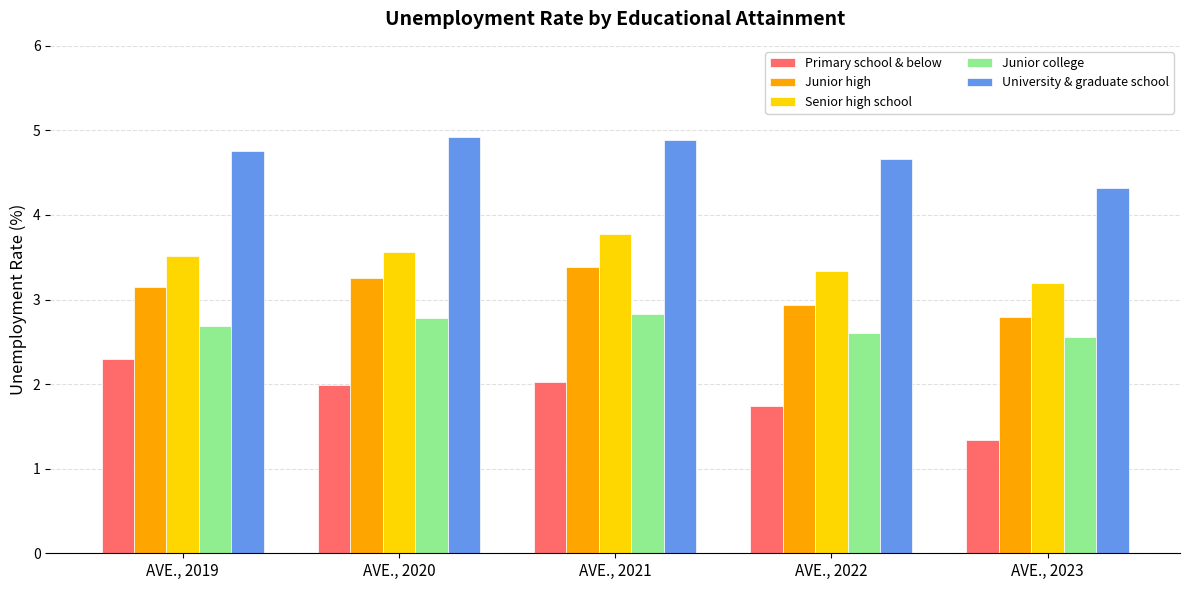

True or false: Senior high school has a value of 3.5 at AVE., 2019.

True